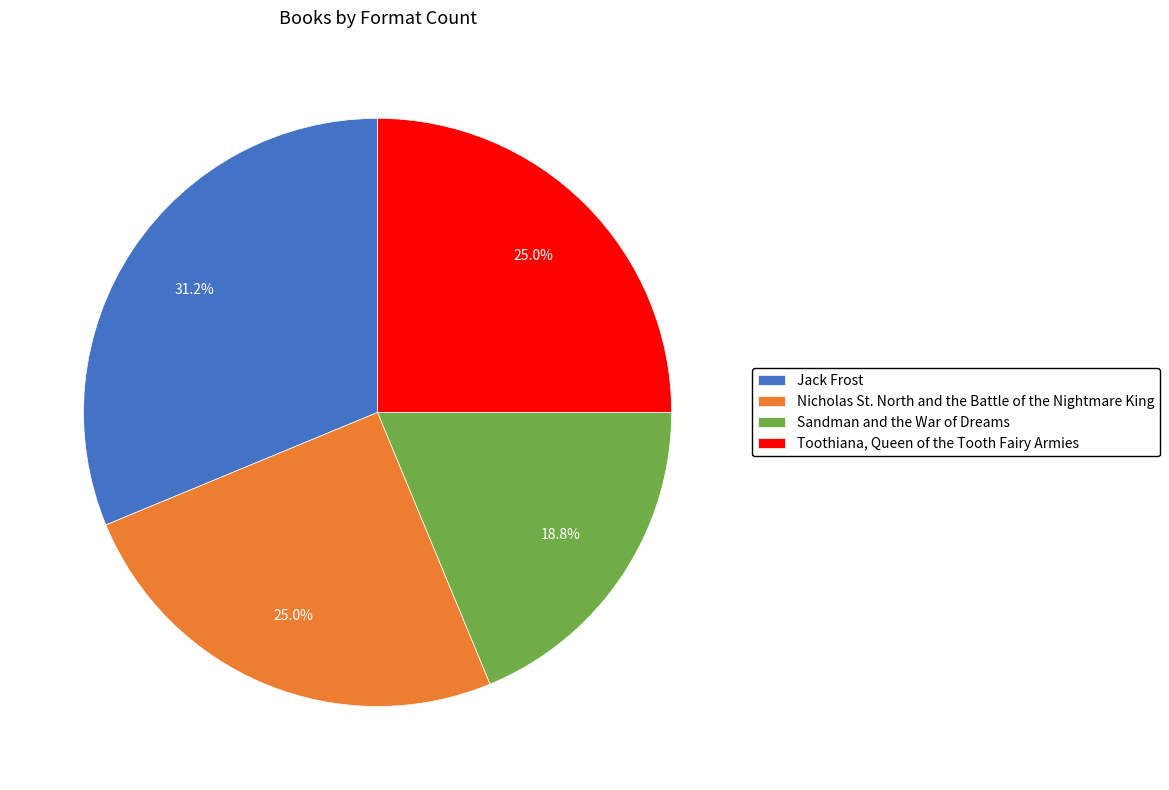

What is the smallest slice in the pie chart?

Sandman and the War of Dreams